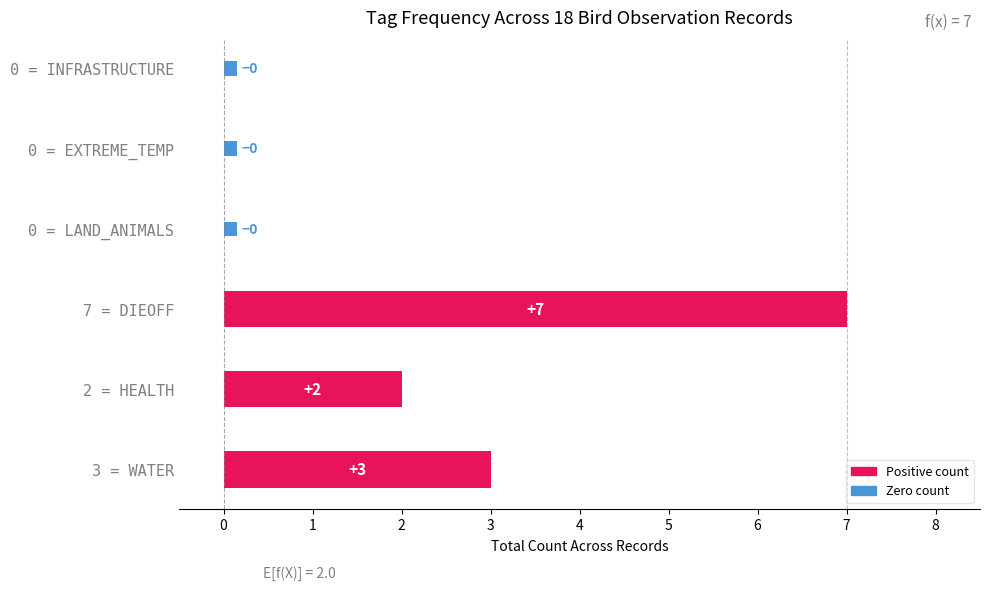

The value of LAND_ANIMALS at 12 is 0. True or false?

True